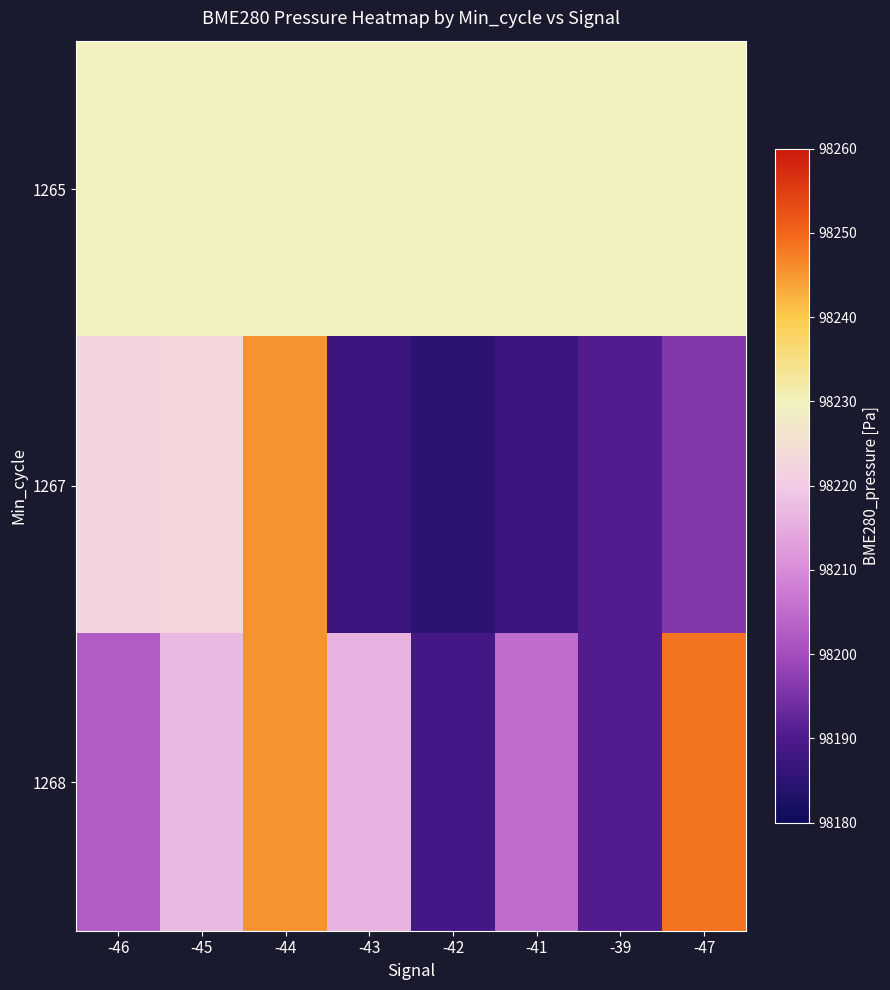

Which has a higher value, -39 or -47?

-39